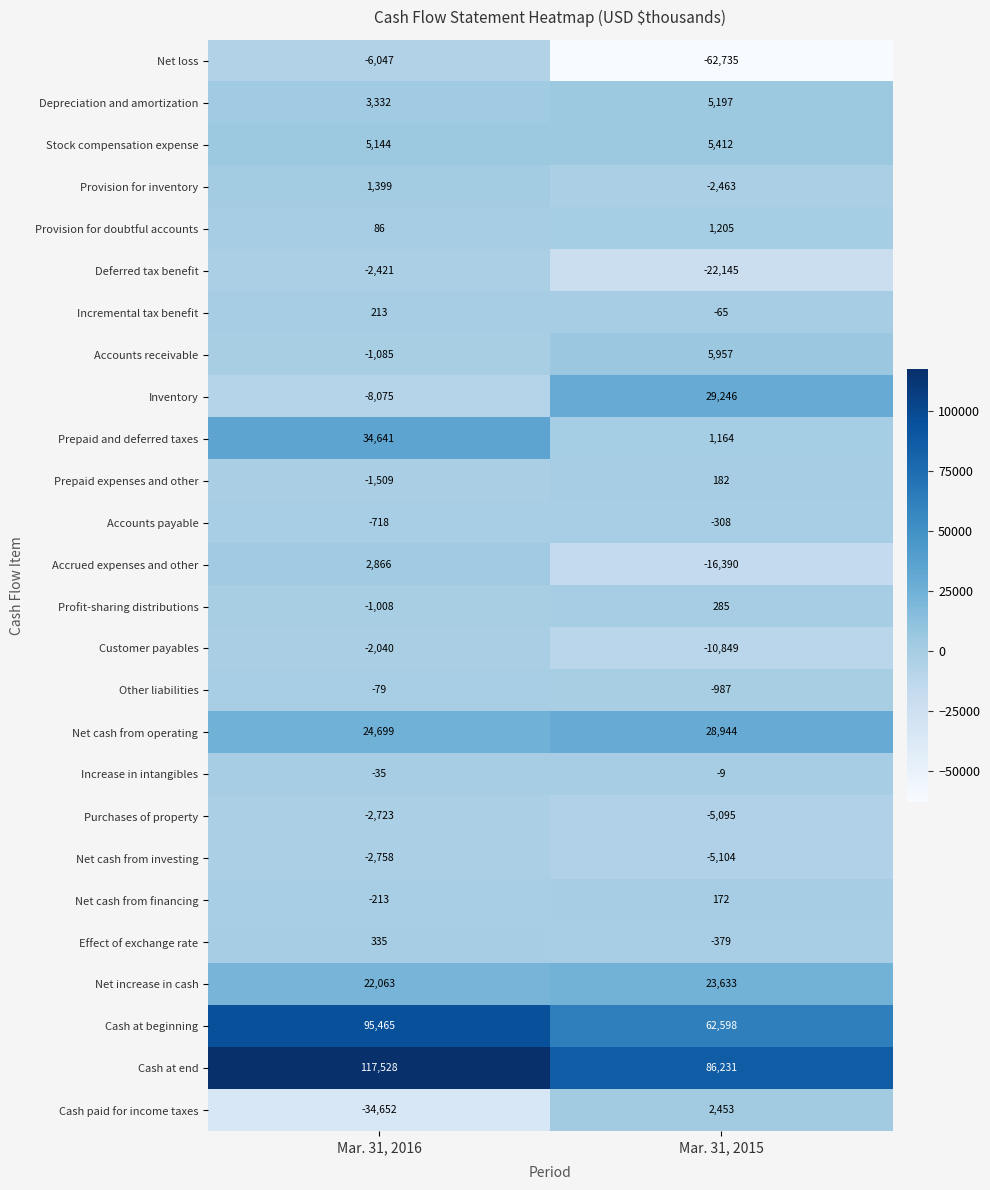

True or false: Net cash from financing has a value of -305 at Mar. 31, 2016.

False